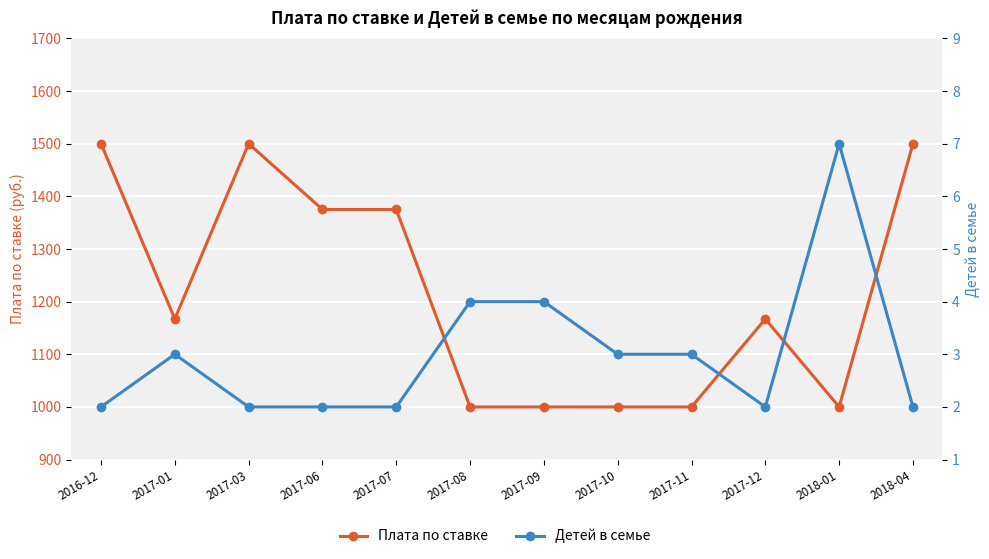

What is the sum of all Плата по ставке values?

14584